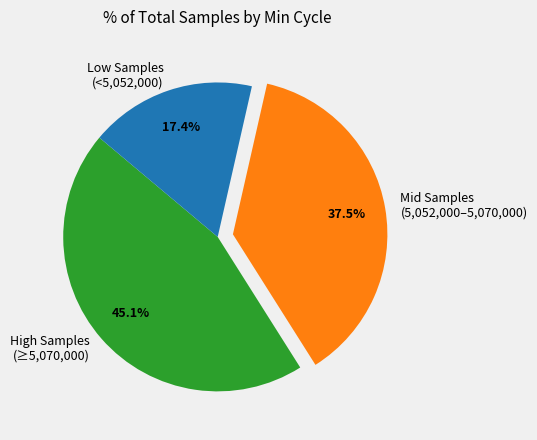

Rank the categories by value from lowest to highest.

Low Samples (<5,052,000), Mid Samples (5,052,000–5,070,000), High Samples (≥5,070,000)